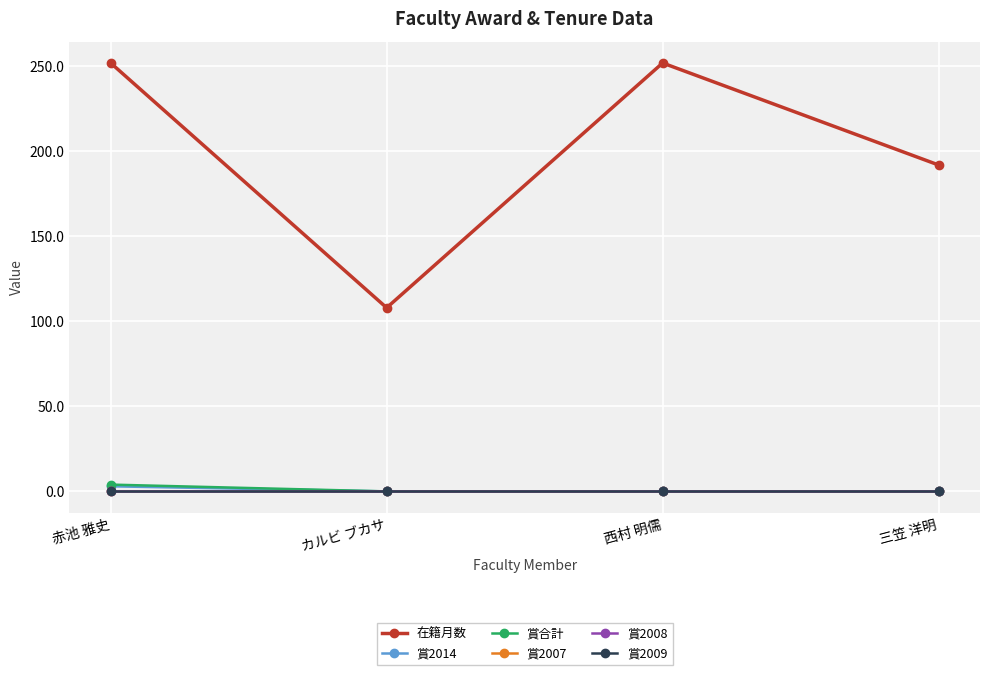

What is the difference between the highest and lowest values at 赤池 雅史?

252